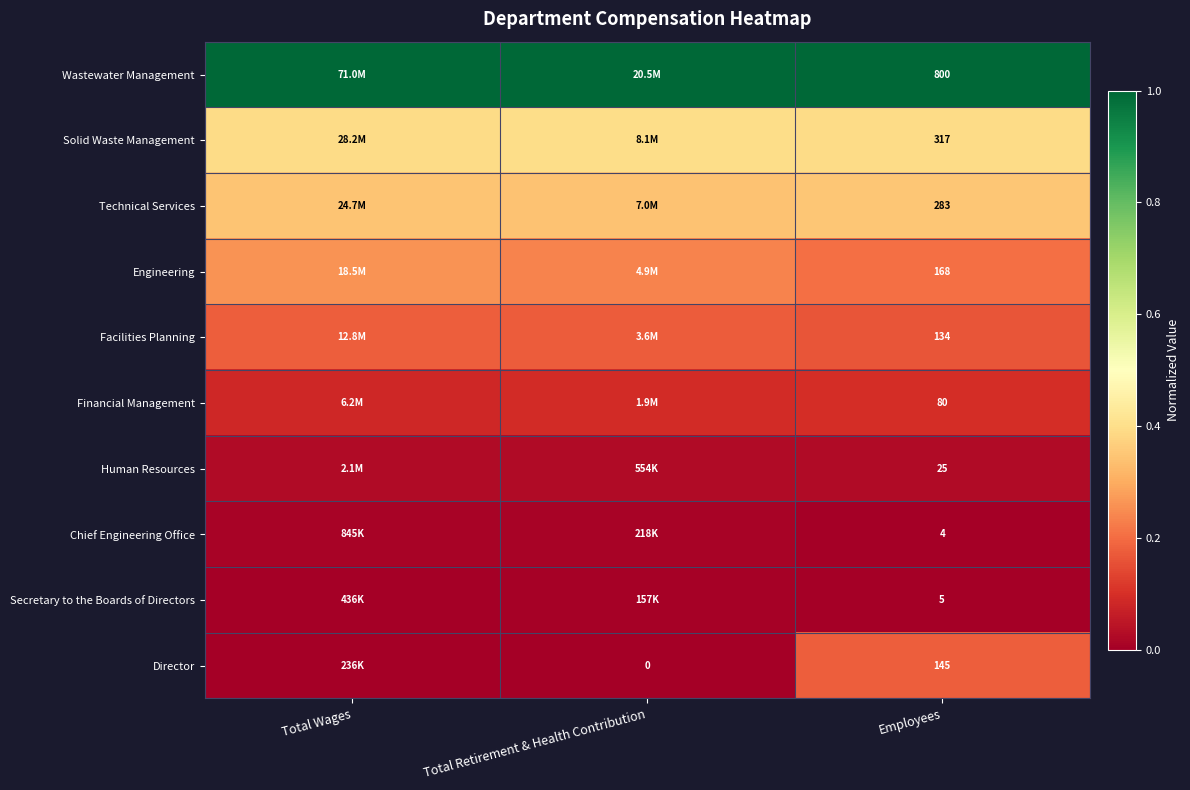

Rank the series at Employees from lowest to highest value.

Chief Engineering Office, Secretary to the Boards of Directors, Human Resources, Financial Management, Facilities Planning, Director, Engineering, Technical Services, Solid Waste Management, Wastewater Management